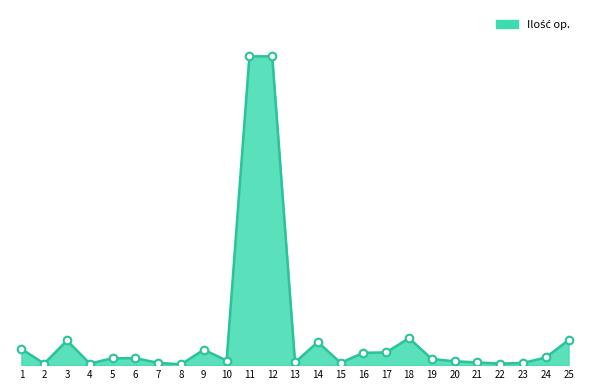

Between 5 and 24, which is larger?

24